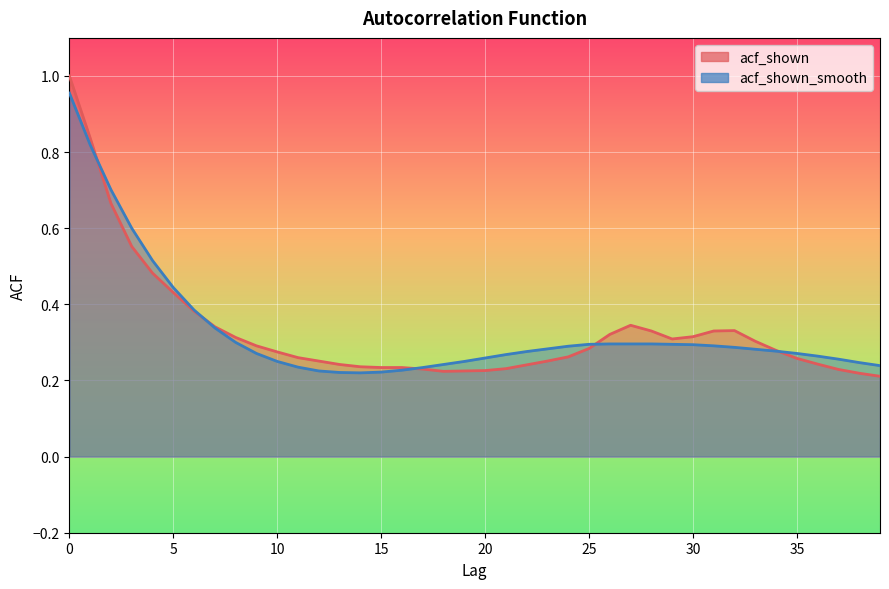

What is the difference between the second highest and second lowest values in the acf_shown series?

0.6